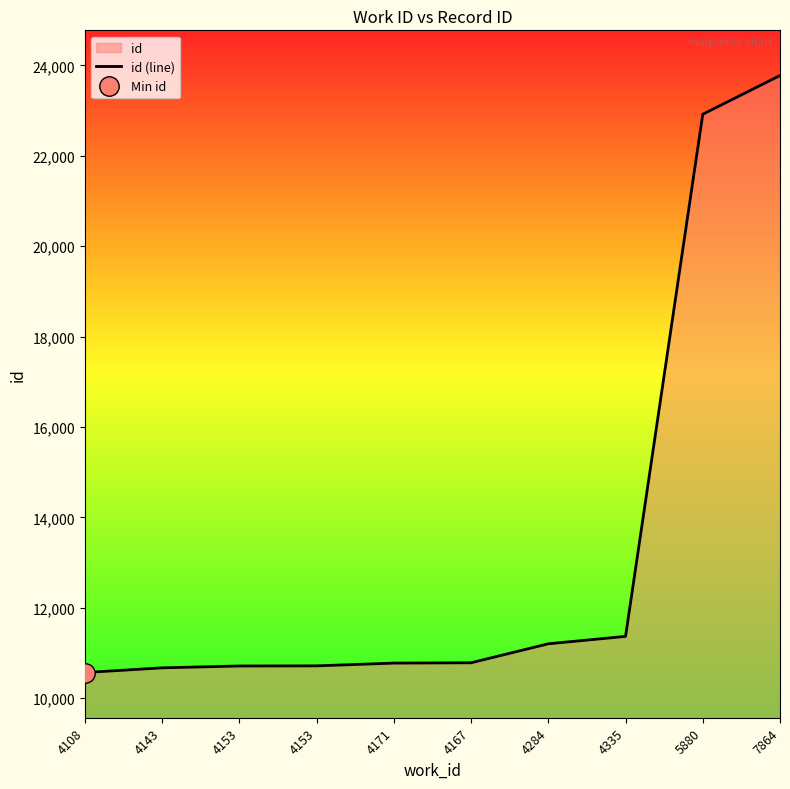

How many data points are less than 10783?

5